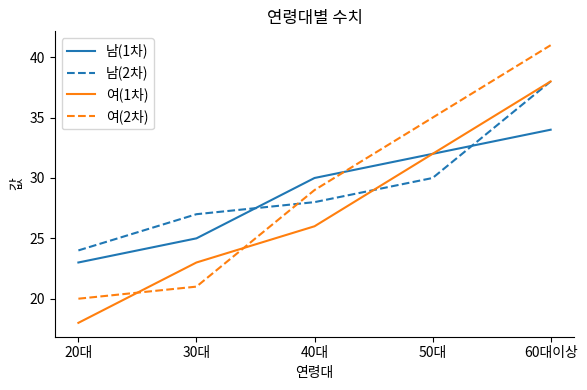

What position from the right is 60대이상?

1